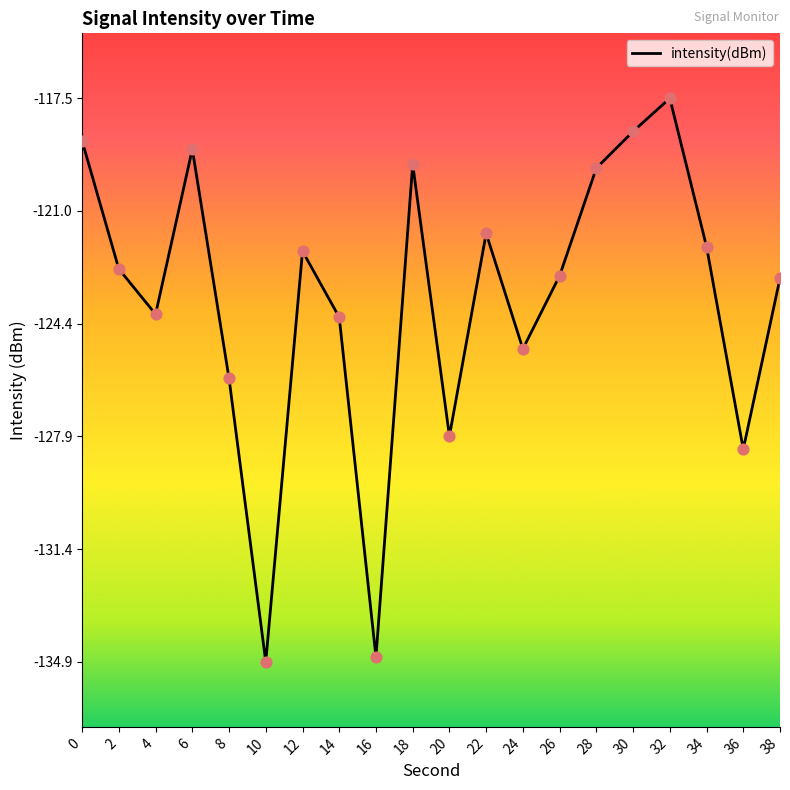

What is the change in value from 10 to 36?

+6.6